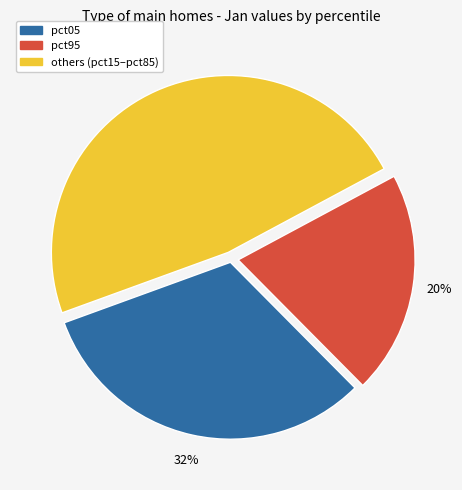

To the nearest percent, what is the average slice percentage?

33%